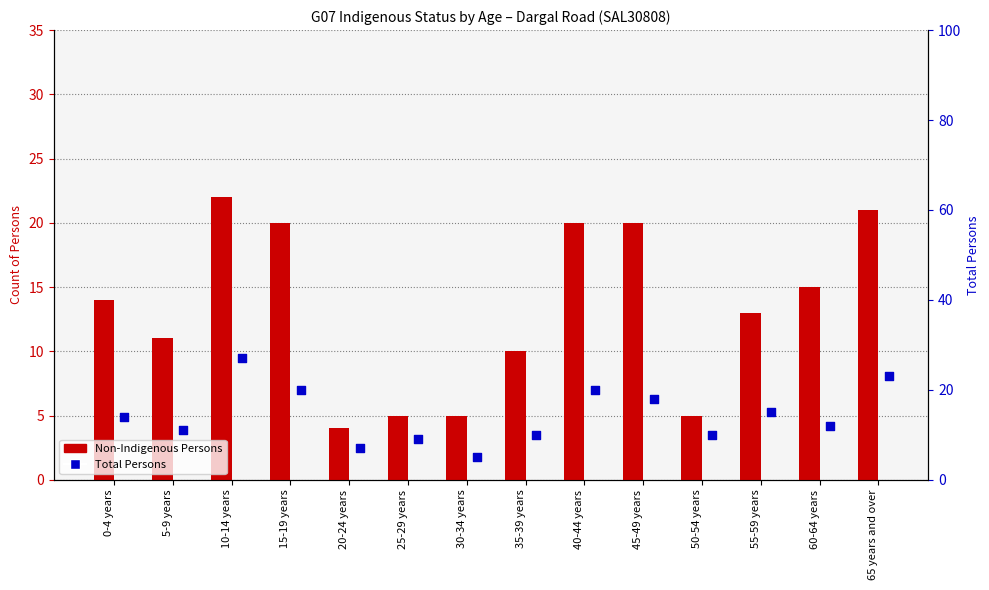

Which series has the largest Y range (max minus min)?

Total Persons